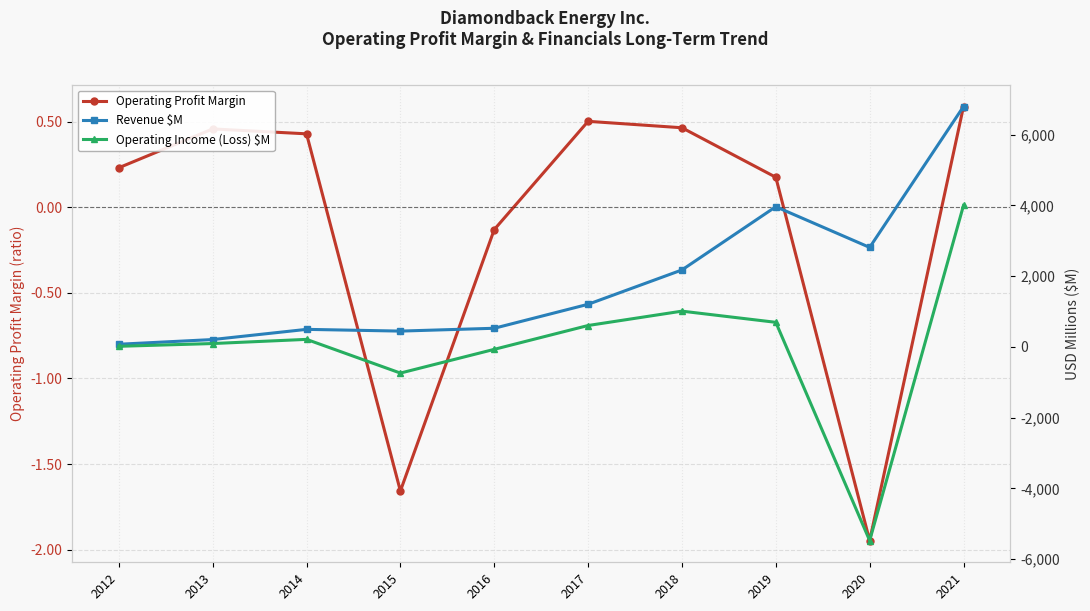

What is the approximate value of Operating Profit Margin at 2016?

-0.1